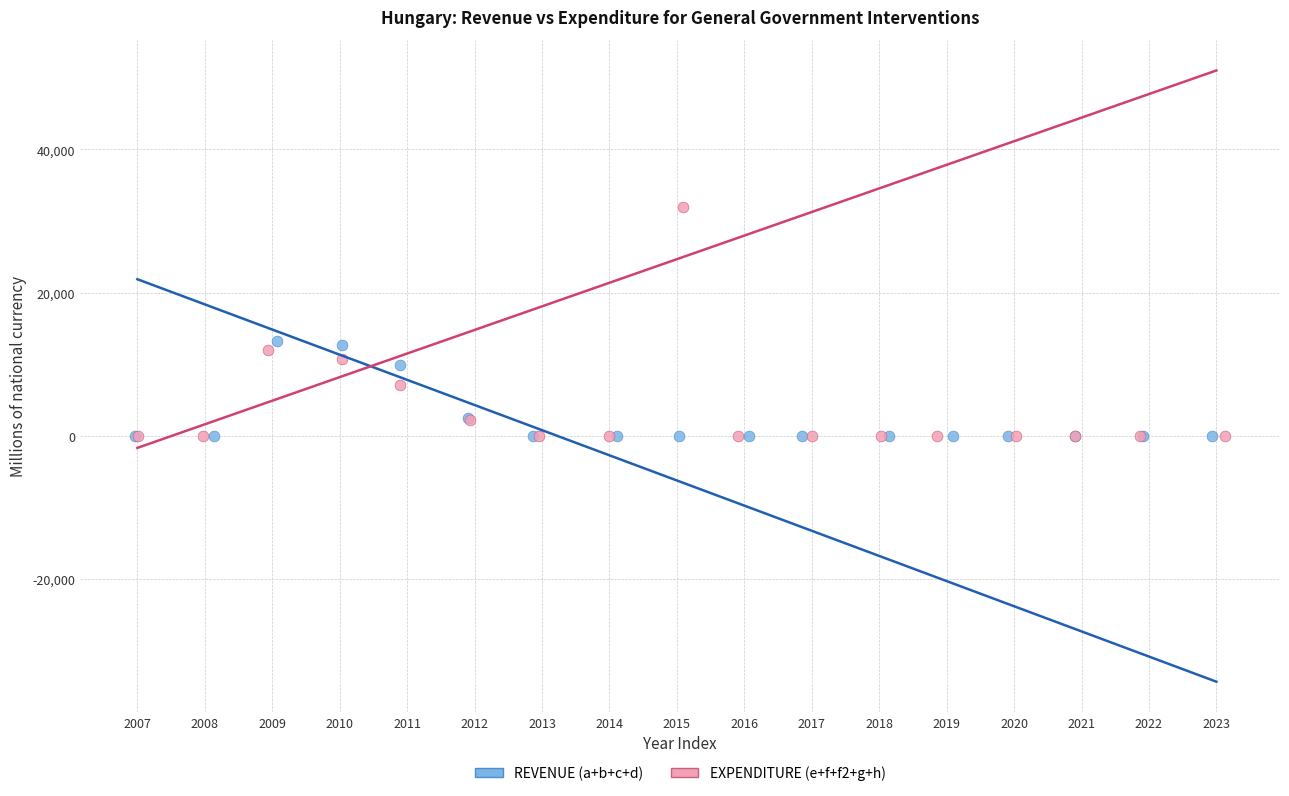

What are all the series names shown in the legend?

REVENUE (a+b+c+d), EXPENDITURE (e+f+f2+g+h)